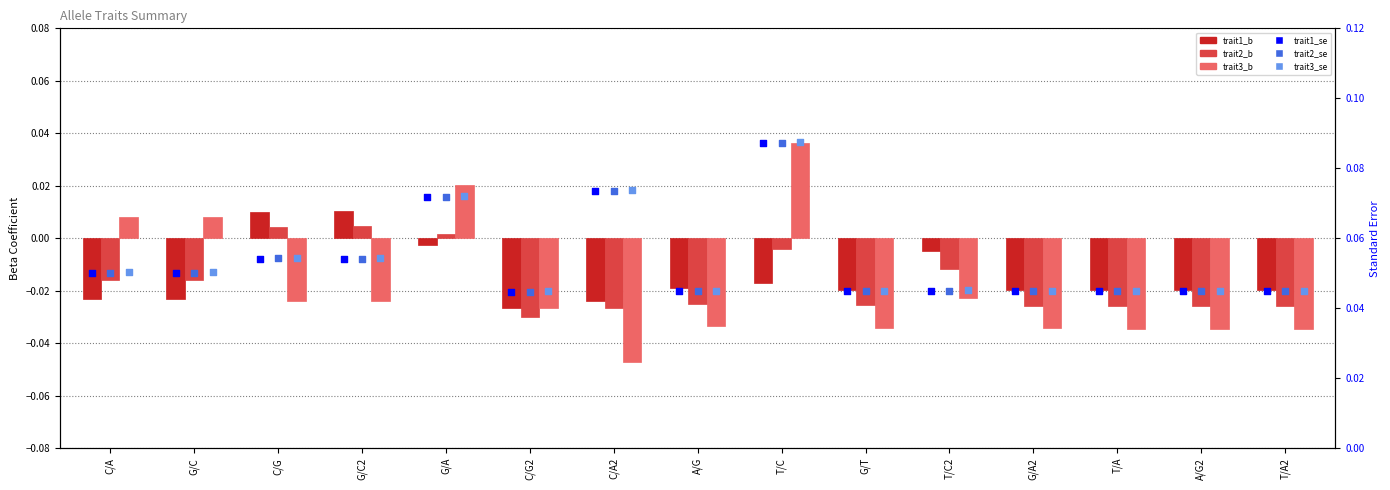

Which series has the largest total across all categories?

trait3_se